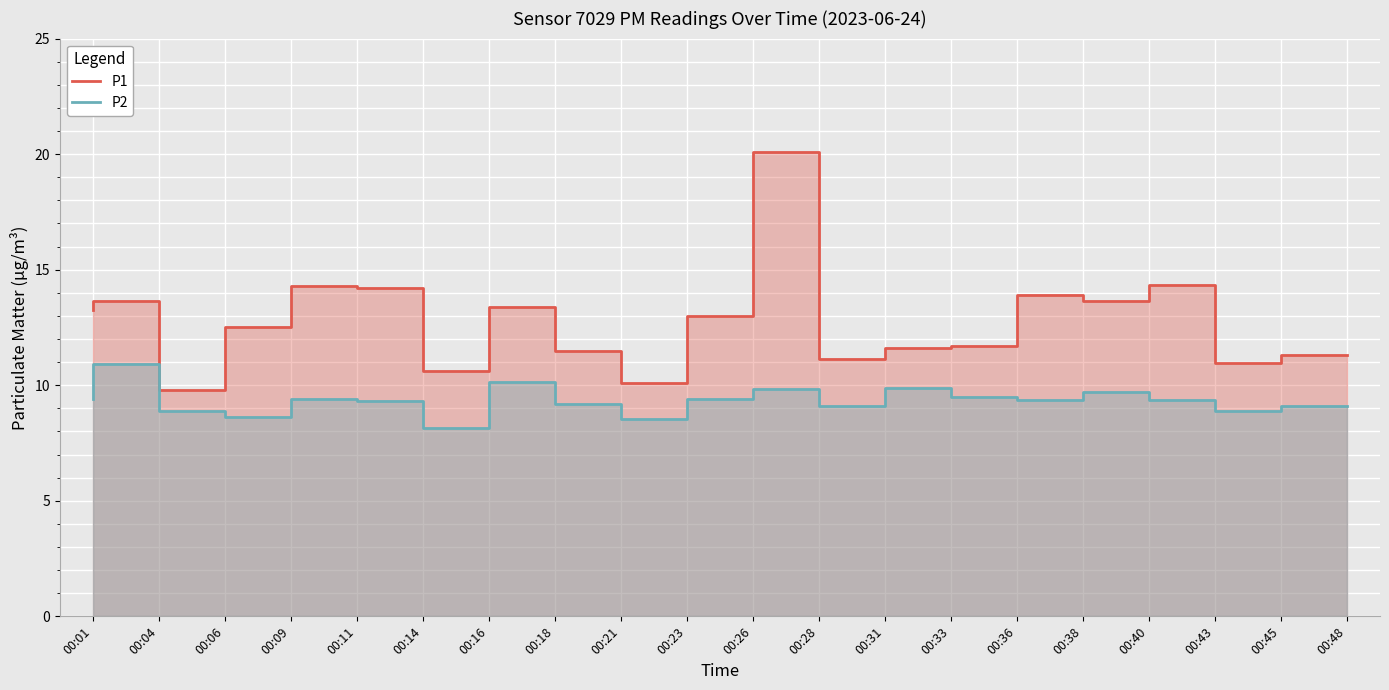

True or false: P2 and P1 intersect in this chart.

False